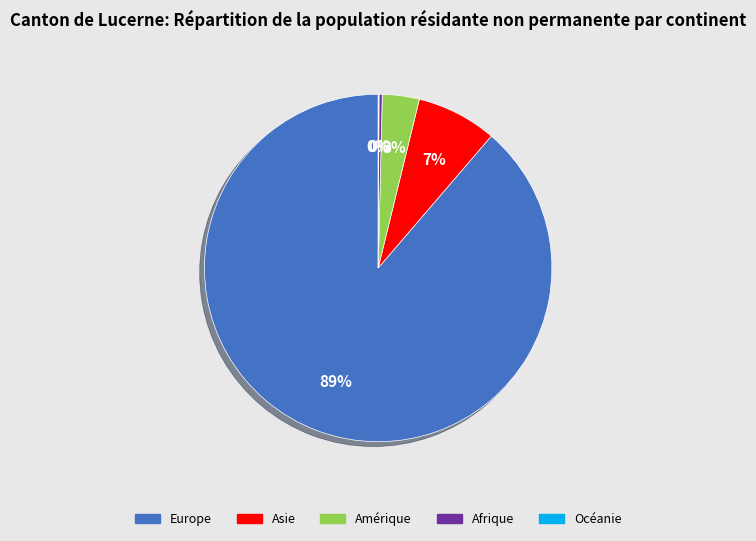

Is there a majority slice in this chart?

Yes